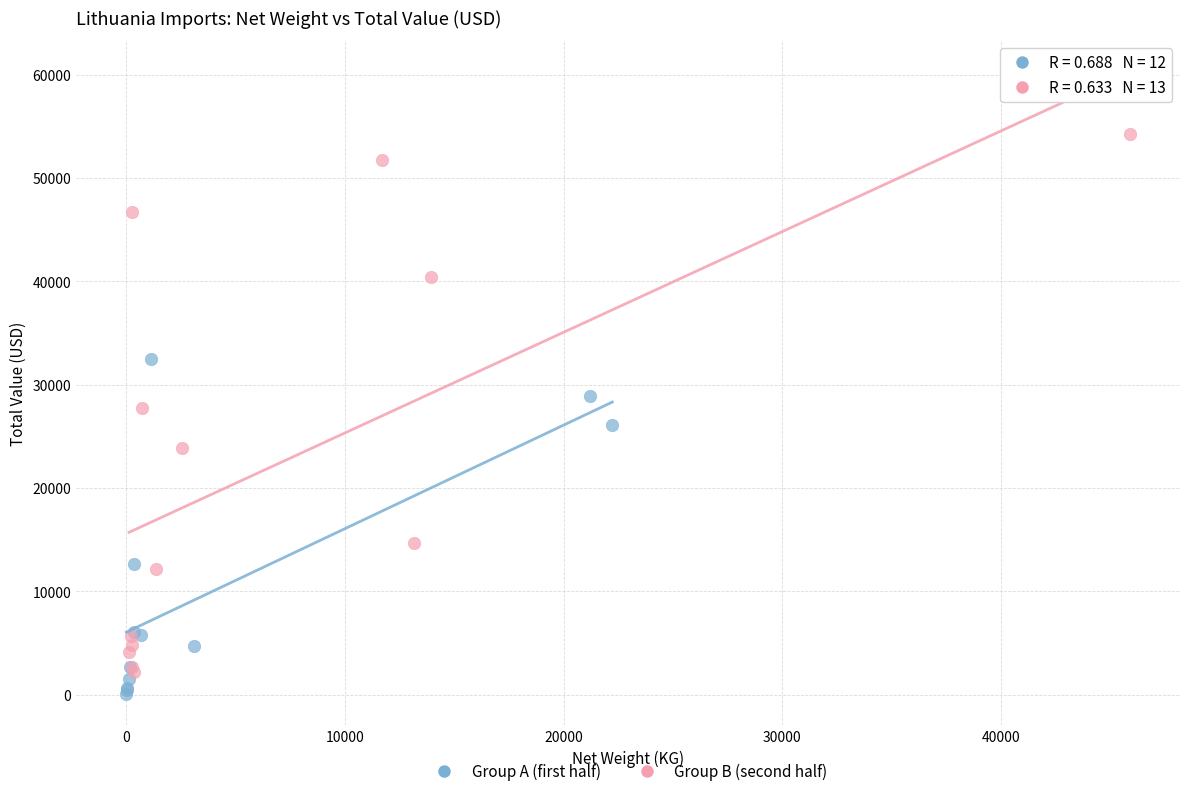

Which series has the largest Y range (max minus min)?

Group B (second half)